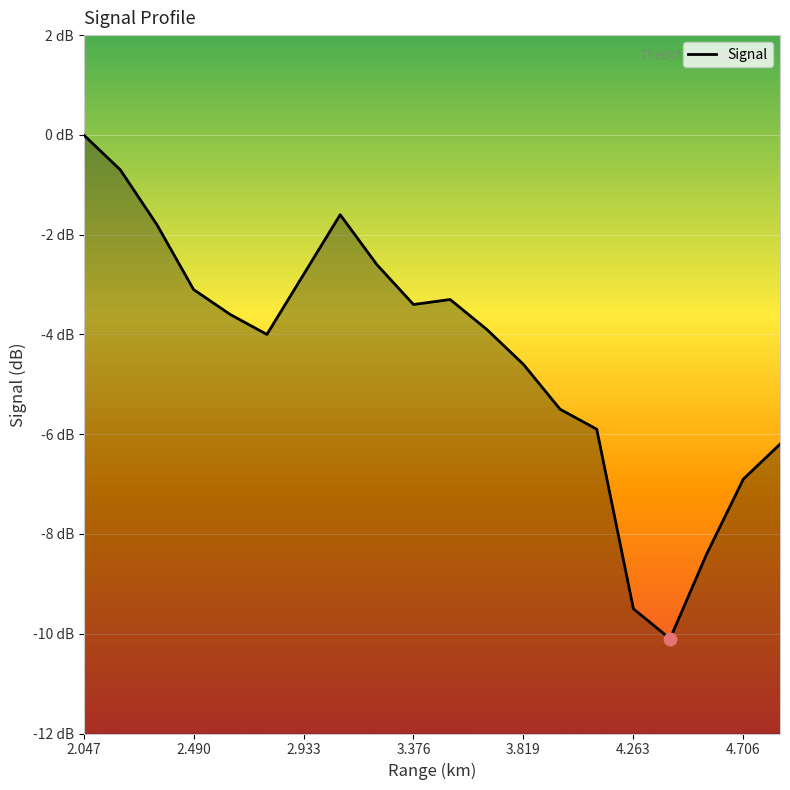

What is the change in value from 2.047 to 2.638?

-3.6